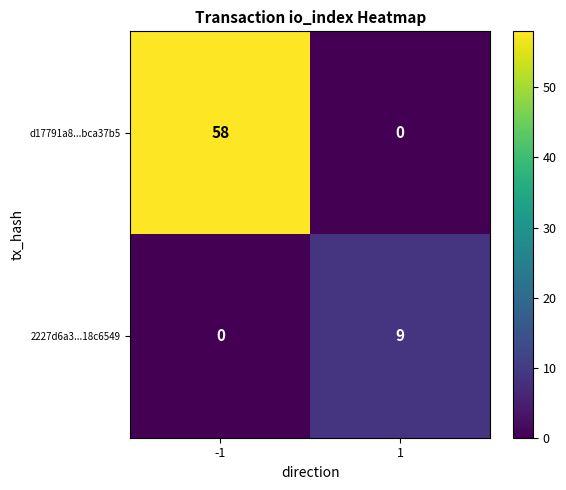

Reading left to right, list all the values displayed in this chart.

d17791a8...bca37b5: -1=58	1=0
2227d6a3...18c6549: -1=0	1=9